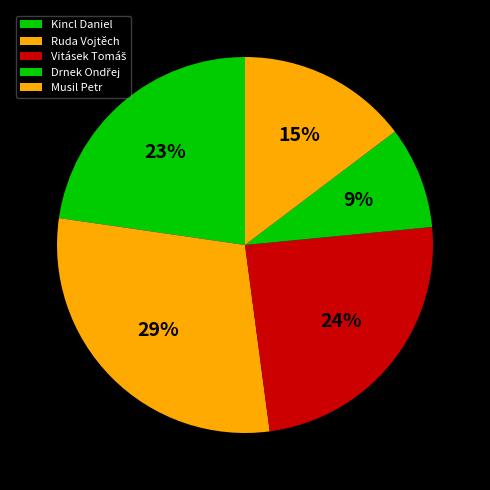

Is there any slice that represents more than half of the pie?

No